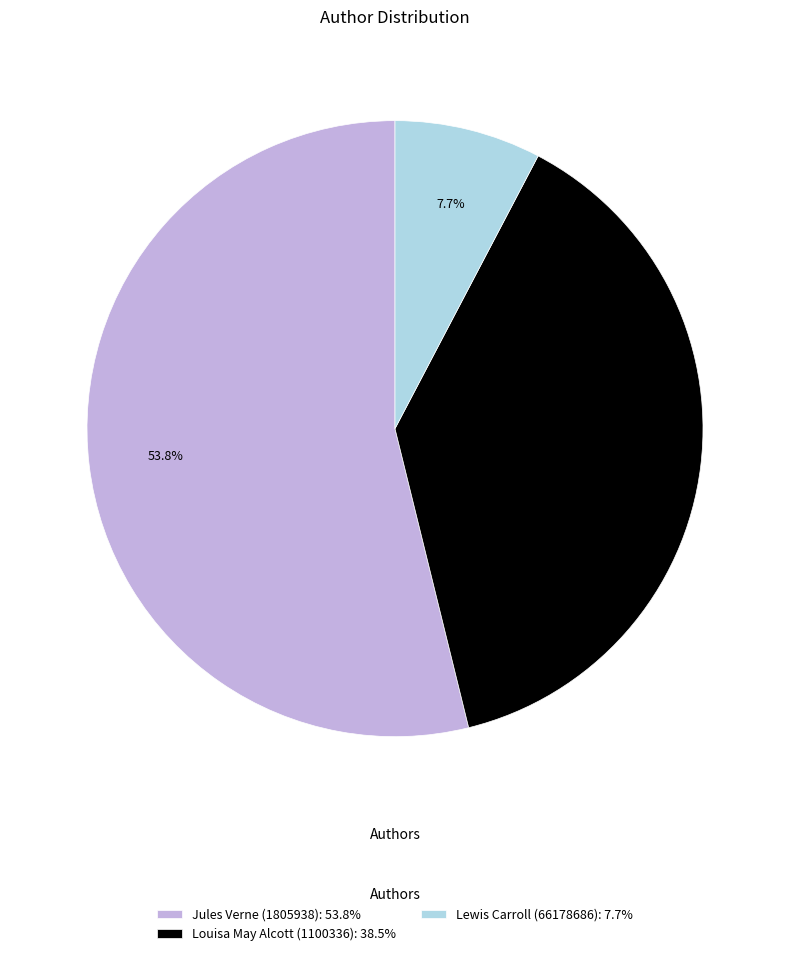

Do Louisa May Alcott (1100336): 38.5% and Lewis Carroll (66178686): 7.7% together represent more than half of the pie?

No